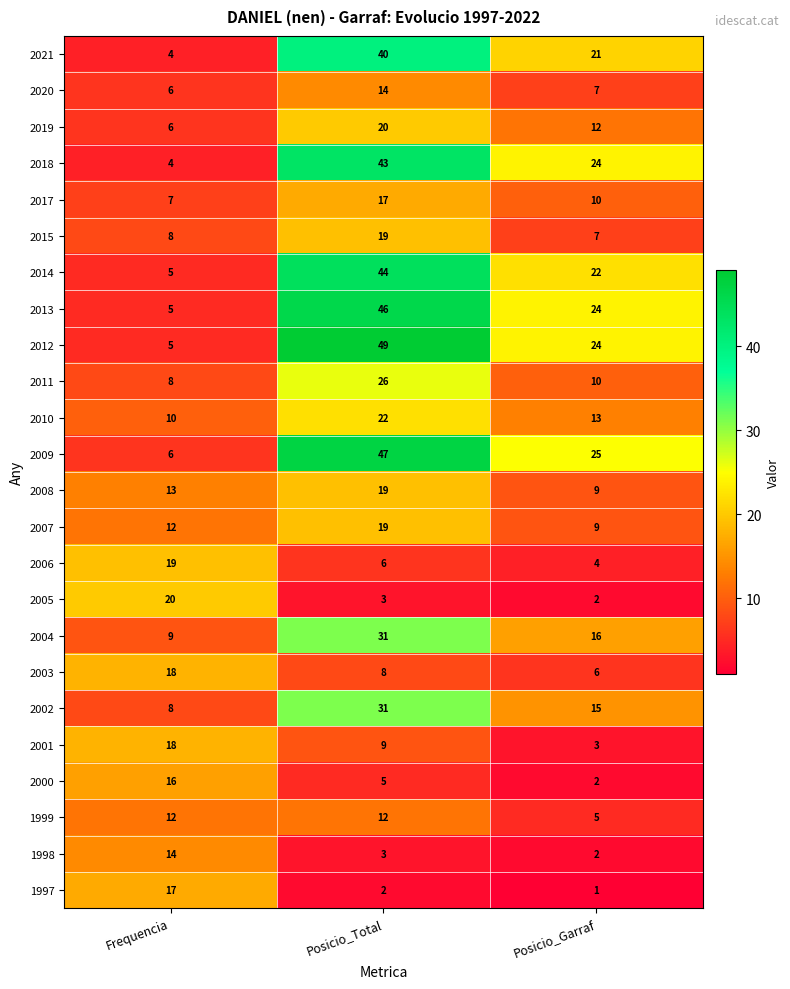

List the labels in order of 2015 value, largest first.

Posicio_Total, Frequencia, Posicio_Garraf